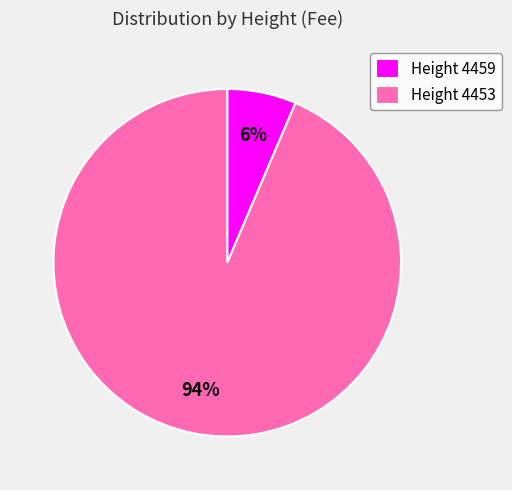

To the nearest percent, what portion does Height 4453 represent?

94%